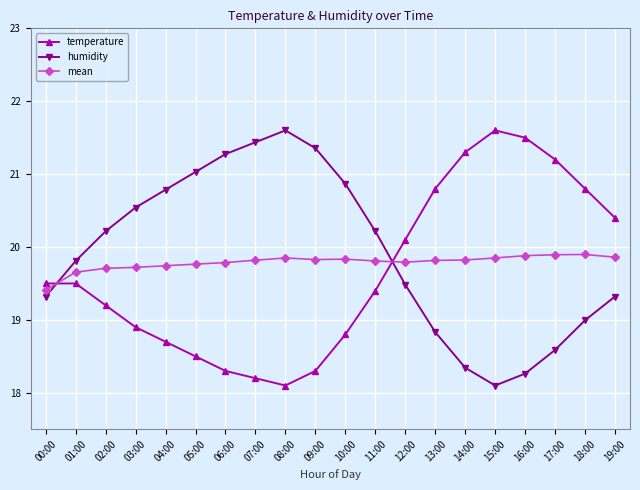

The value of humidity at 17:00 is 18.6. True or false?

True